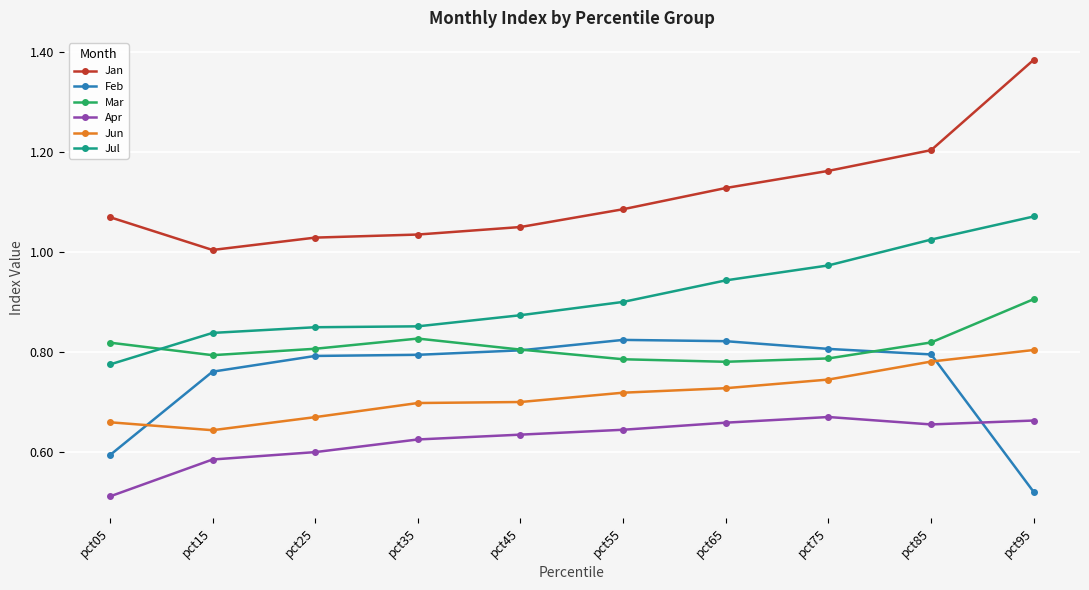

Is the value of Jan at pct35 greater than the value of Jun at pct85?

Yes